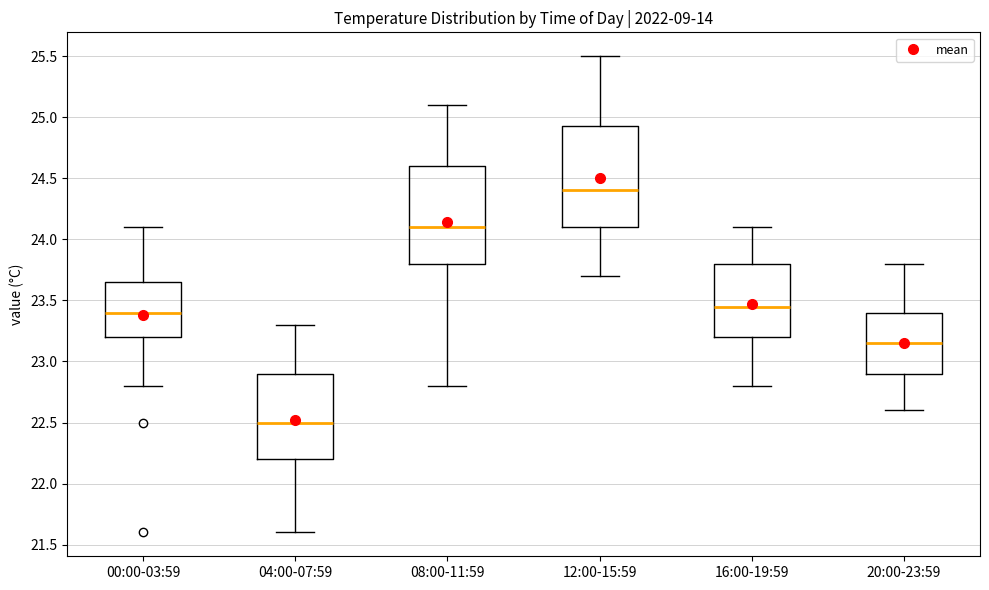

Reading left to right, read every box against the y-axis: the position of its median line, the range the box covers, and the ends of its whiskers. The values are not printed on the chart, so give them approximately, as read against the axis.

00:00-03:59: median 23.40, box 23.20 to 23.65, whiskers 22.80 to 24.10
04:00-07:59: median 22.50, box 22.20 to 22.90, whiskers 21.60 to 23.30
08:00-11:59: median 24.10, box 23.80 to 24.60, whiskers 22.80 to 25.10
12:00-15:59: median 24.40, box 24.10 to 24.95, whiskers 23.70 to 25.50
16:00-19:59: median 23.45, box 23.20 to 23.80, whiskers 22.80 to 24.10
20:00-23:59: median 23.15, box 22.90 to 23.40, whiskers 22.60 to 23.80